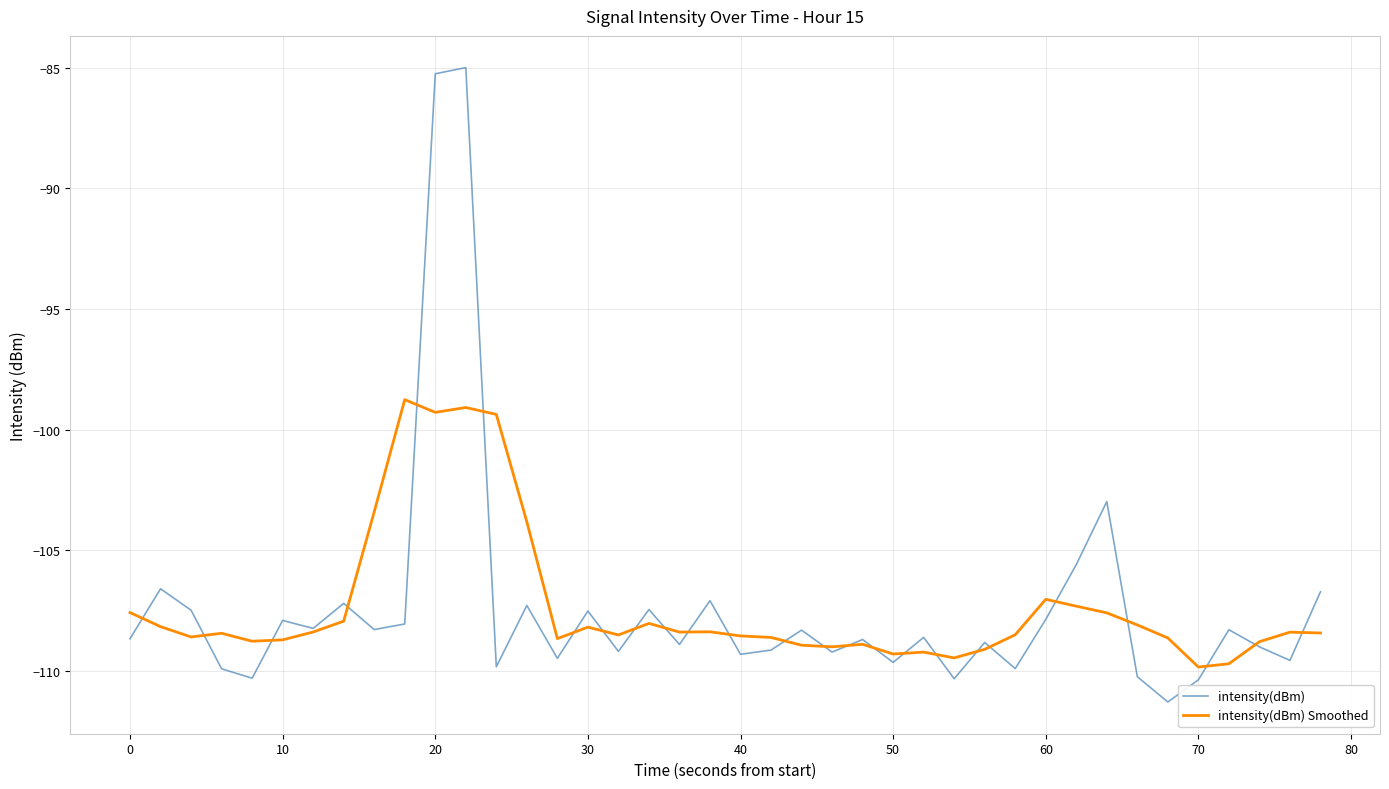

List the series in order of their peak value, lowest first.

intensity(dBm) Smoothed, intensity(dBm)